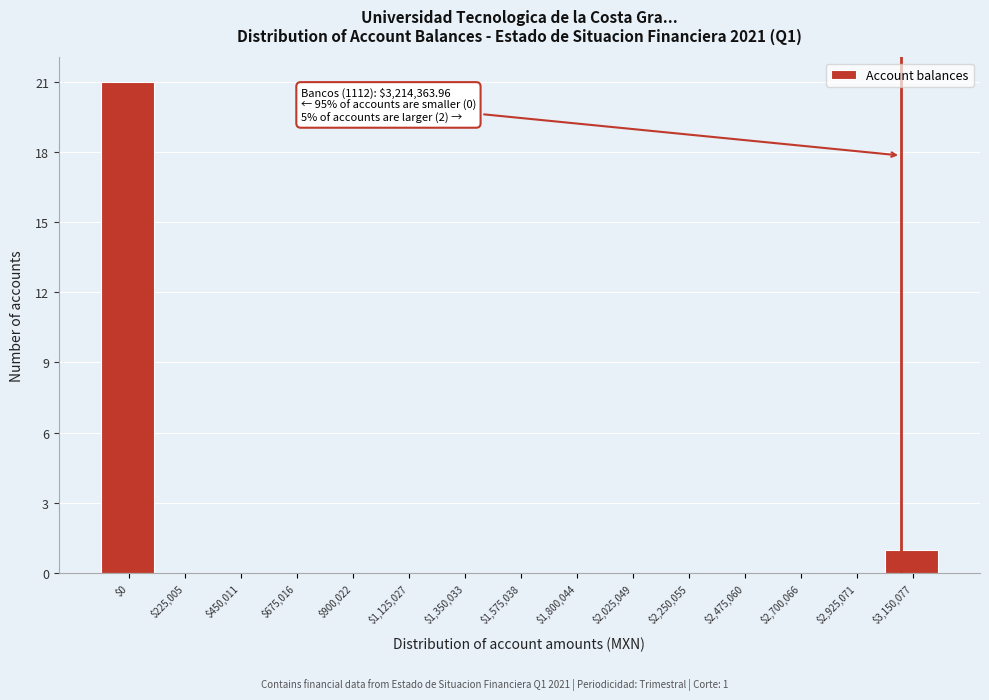

Where is the data nearest to the value 10?

$3,150,077